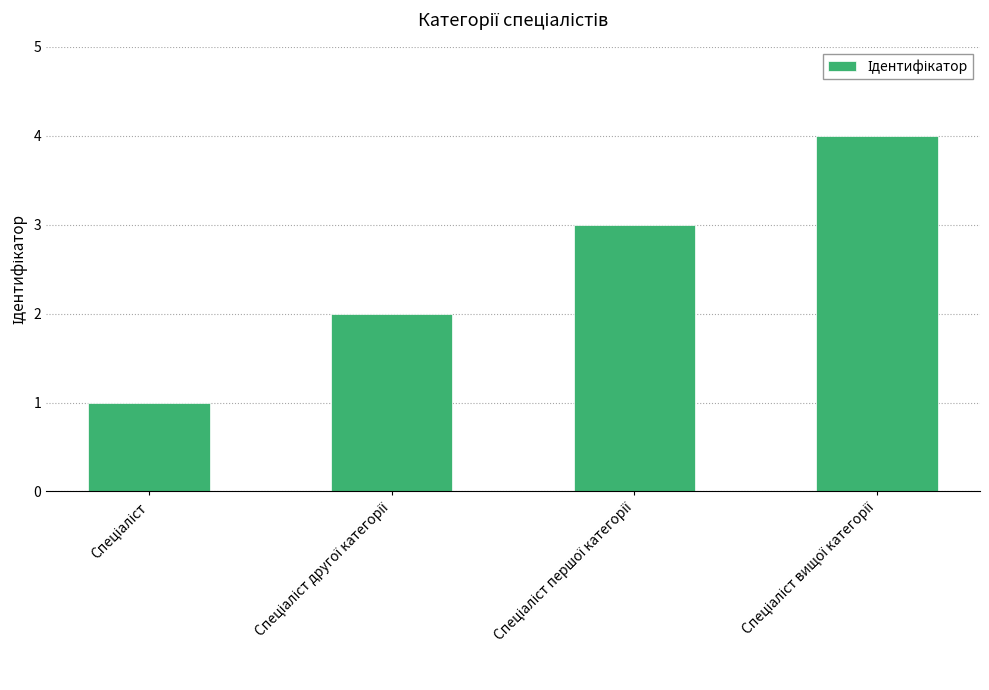

What is the difference between the maximum and minimum values?

3